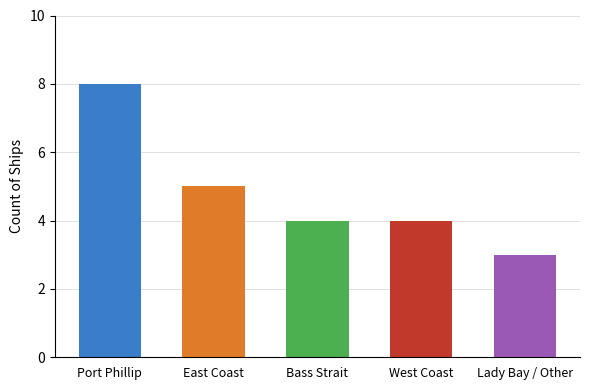

What is the label of the 2nd bar from the right?

West Coast